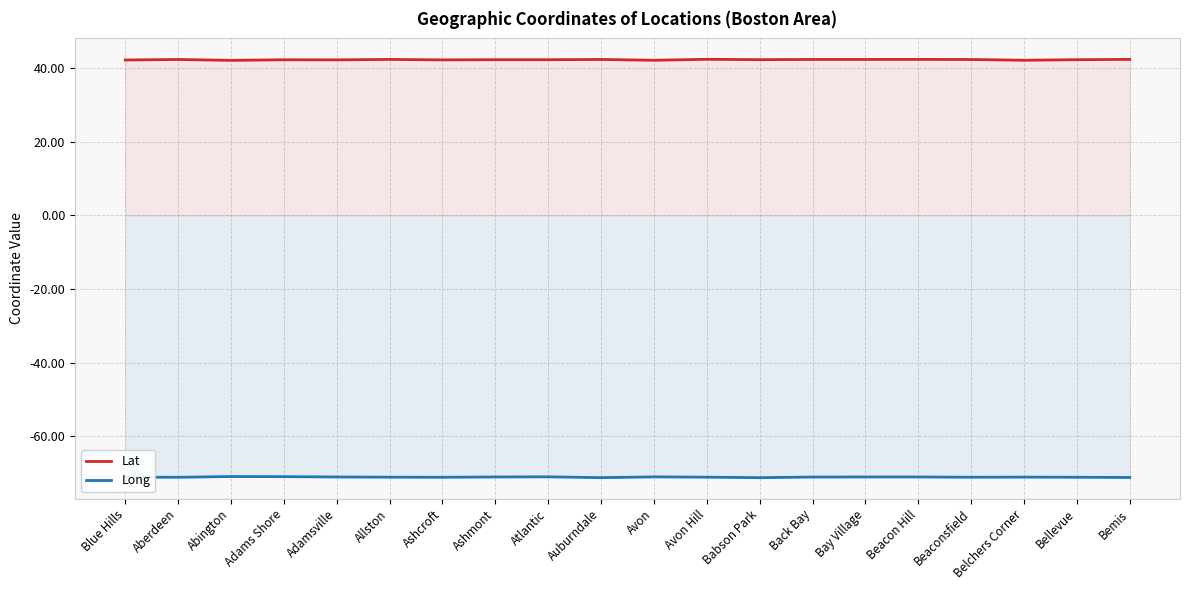

True or false: Lat and Long cross at least once.

False